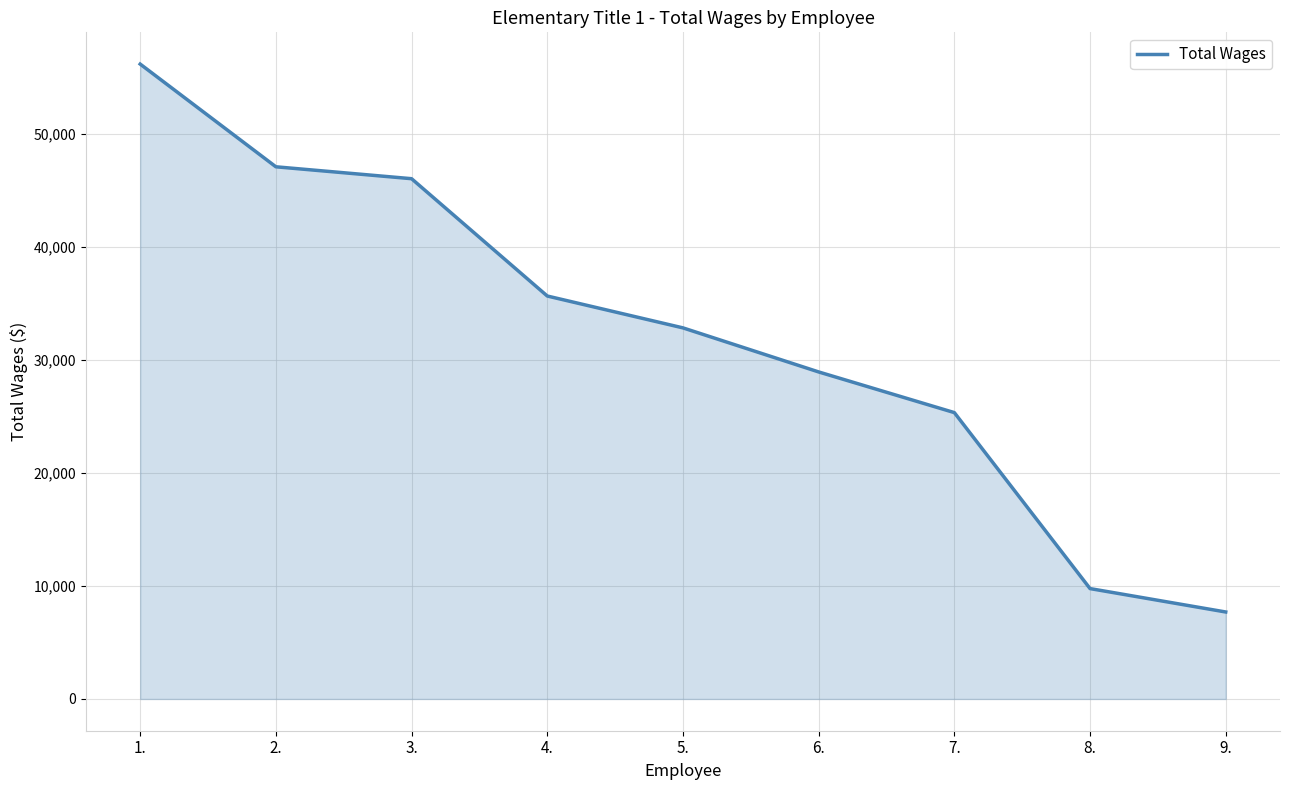

At which label is the value closest to 31950?

5.